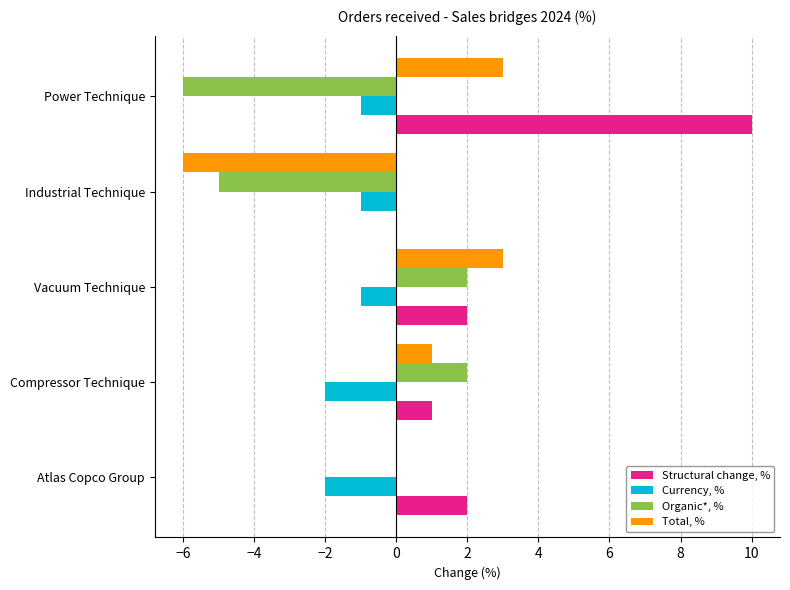

Which series has the largest total across all categories?

Structural change, %